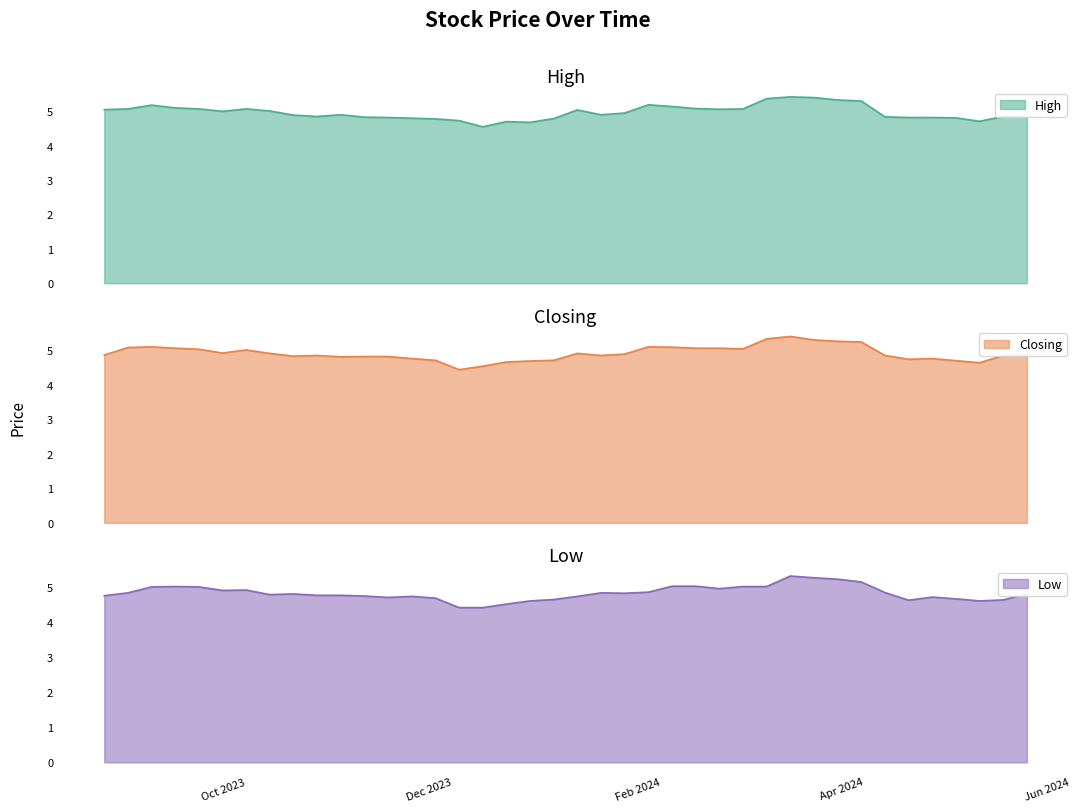

What is the value of the High point at the 1st from the left?

4.9